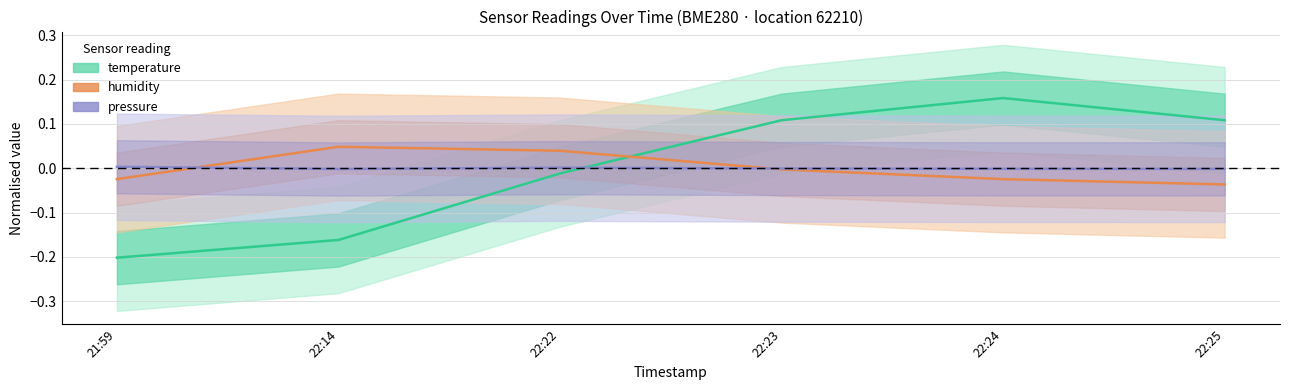

Where is the first local maximum for temperature?

22:24